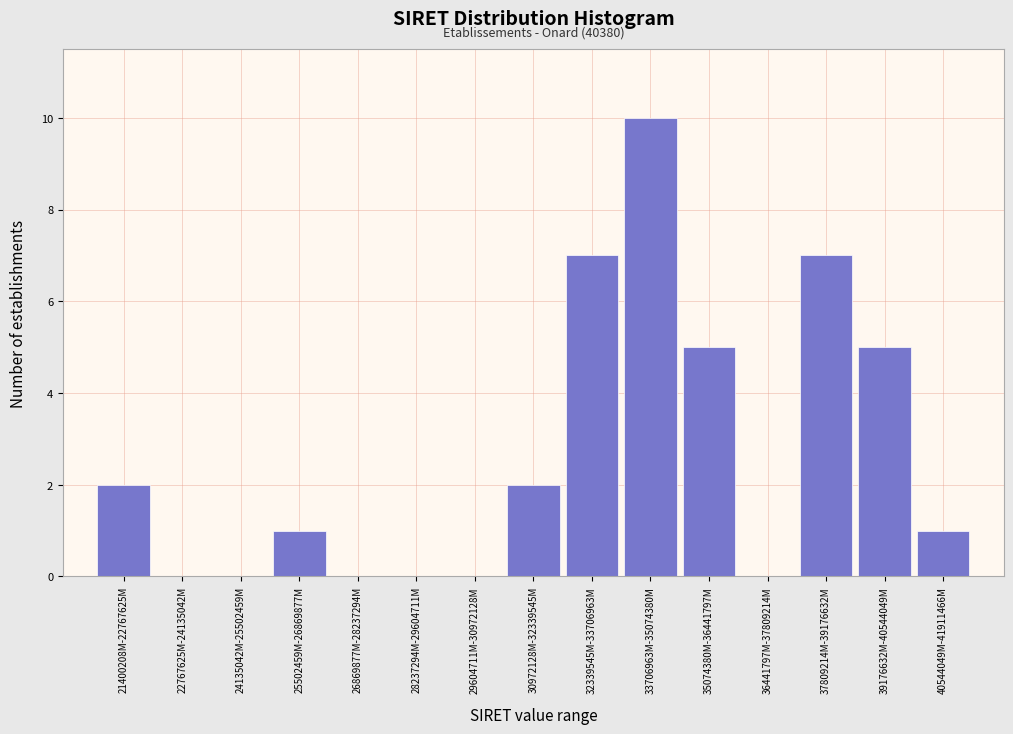

Reading right to left, what are all the values shown in this chart?

40544049M-41911466M=1	39176632M-40544049M=5	37809214M-39176632M=7	36441797M-37809214M=0	35074380M-36441797M=5	33706963M-35074380M=10	32339545M-33706963M=7	30972128M-32339545M=2	29604711M-30972128M=0	28237294M-29604711M=0	26869877M-28237294M=0	25502459M-26869877M=1	24135042M-25502459M=0	22767625M-24135042M=0	21400208M-22767625M=2